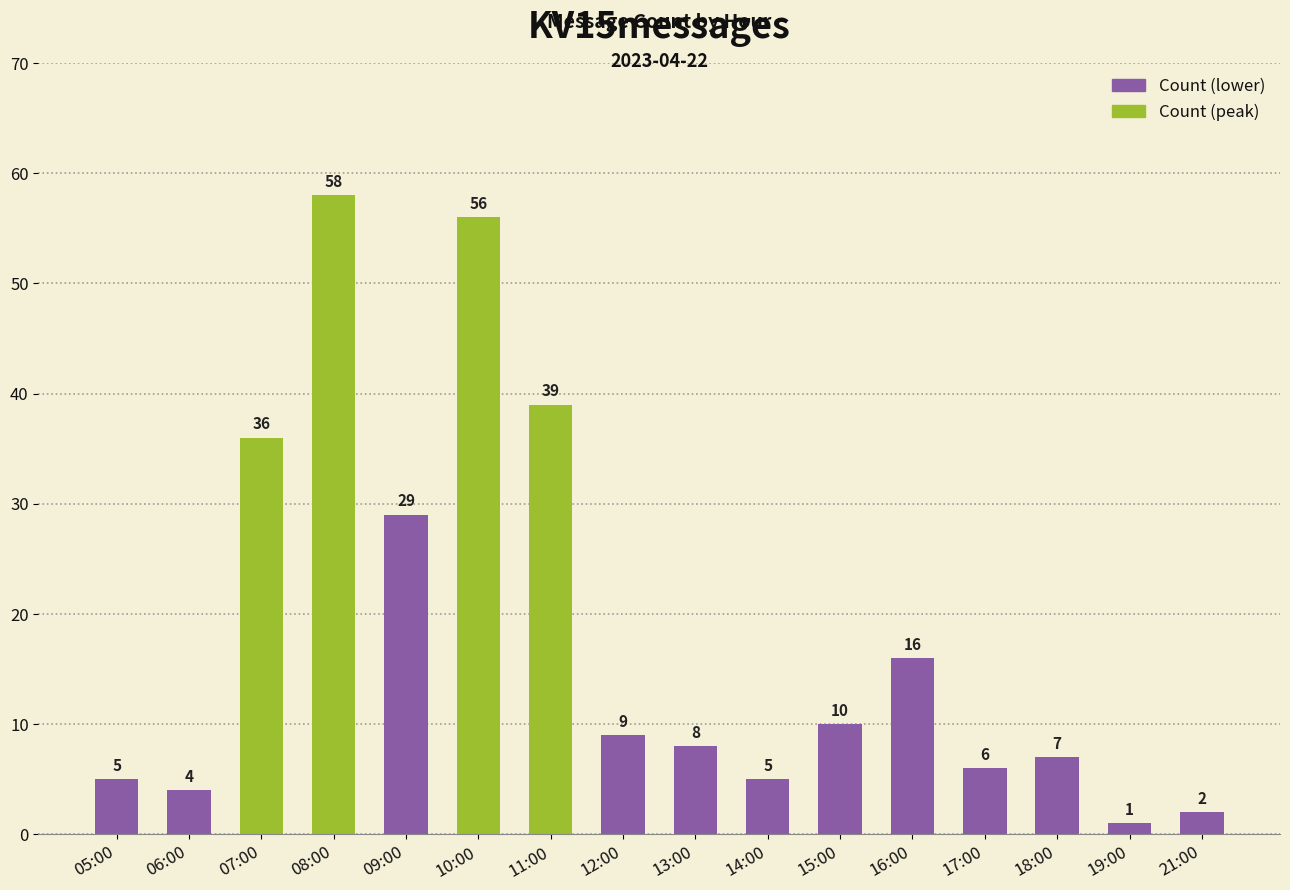

Read the value at 16:00.

16